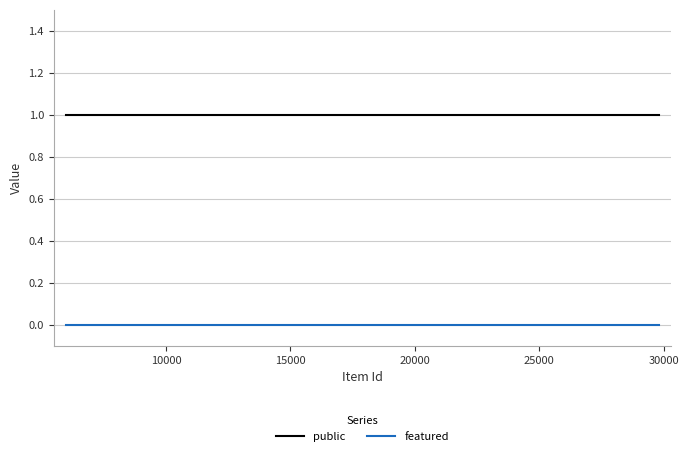

True or false: public and featured cross at least once.

False